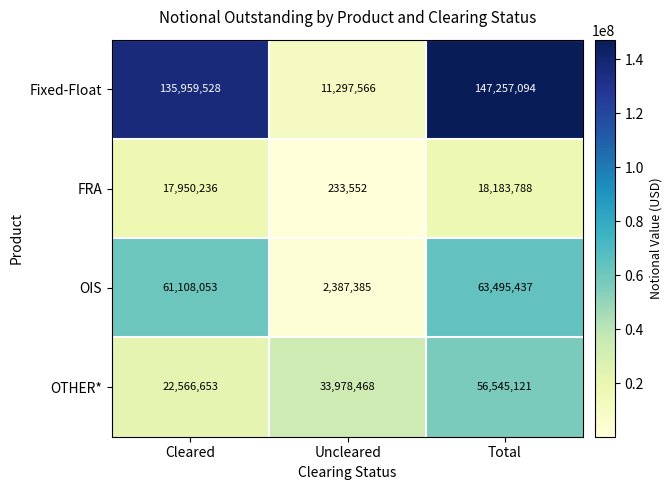

Rank the categories by OTHER* value from highest to lowest.

Total, Uncleared, Cleared